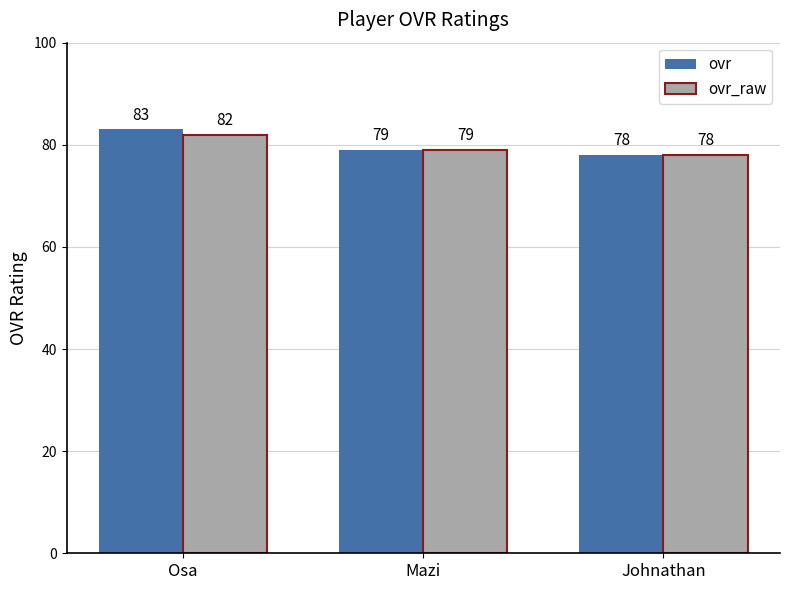

What is the sum of all ovr_raw values?

239